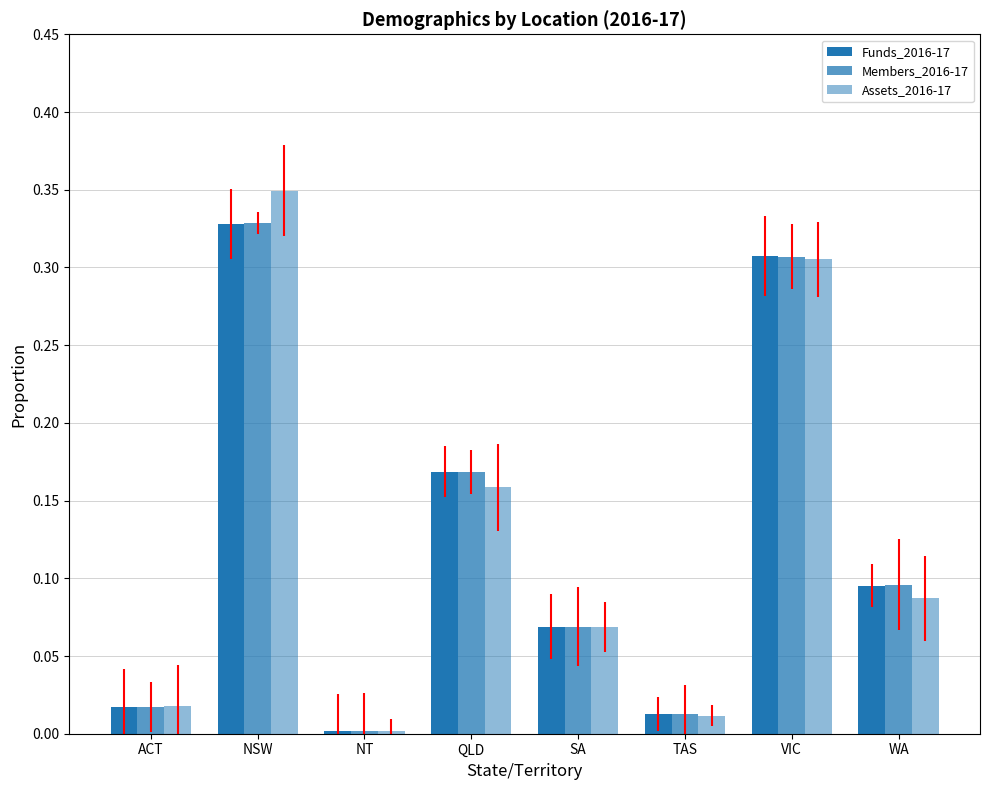

Reading left to right, what are all the values shown in this chart?

Funds_2016-17: ACT=0.0	NSW=0.3	NT=0.0	QLD=0.2	SA=0.1	TAS=0.0	VIC=0.3	WA=0.1
Members_2016-17: ACT=0.0	NSW=0.3	NT=0.0	QLD=0.2	SA=0.1	TAS=0.0	VIC=0.3	WA=0.1
Assets_2016-17: ACT=0.0	NSW=0.3	NT=0.0	QLD=0.2	SA=0.1	TAS=0.0	VIC=0.3	WA=0.1